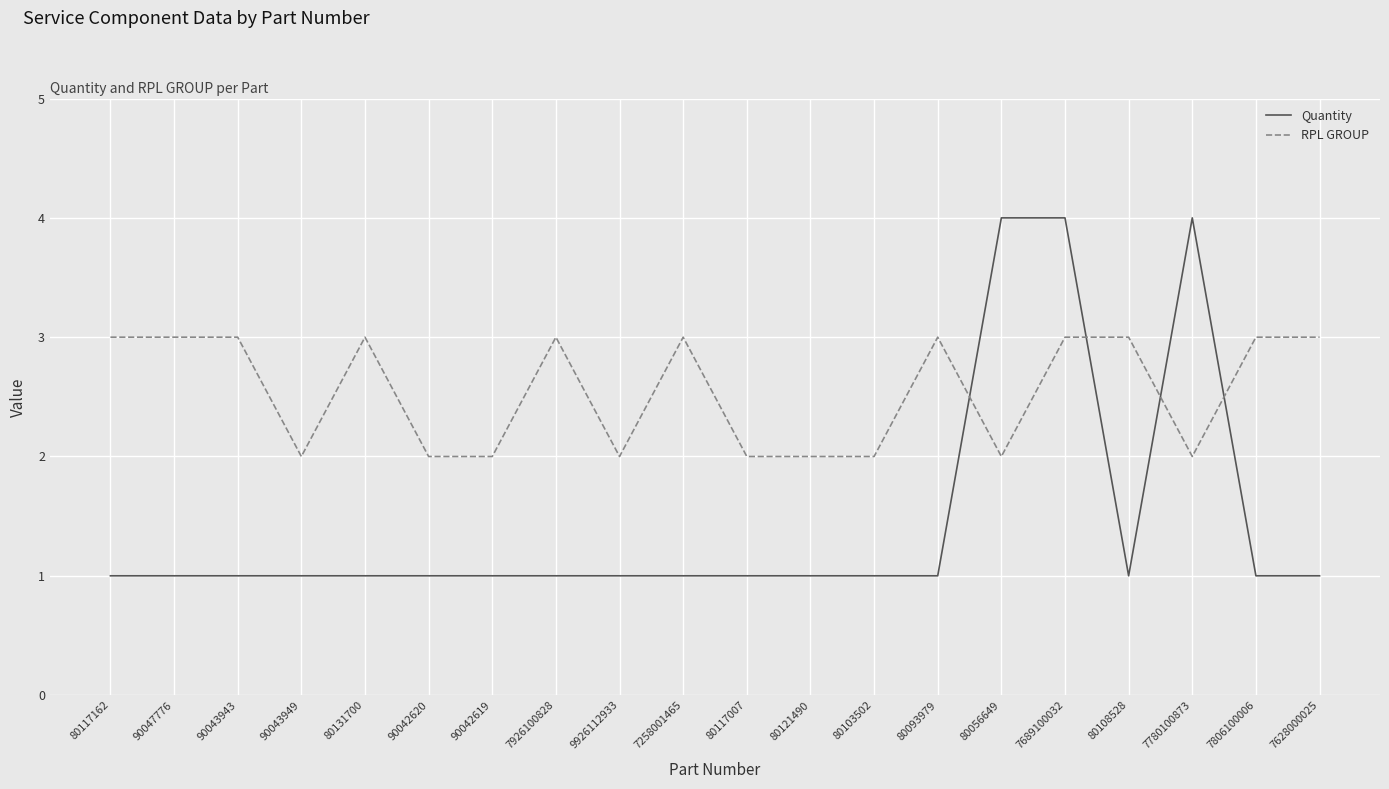

The value of RPL GROUP at 7806100006 is 1. True or false?

False